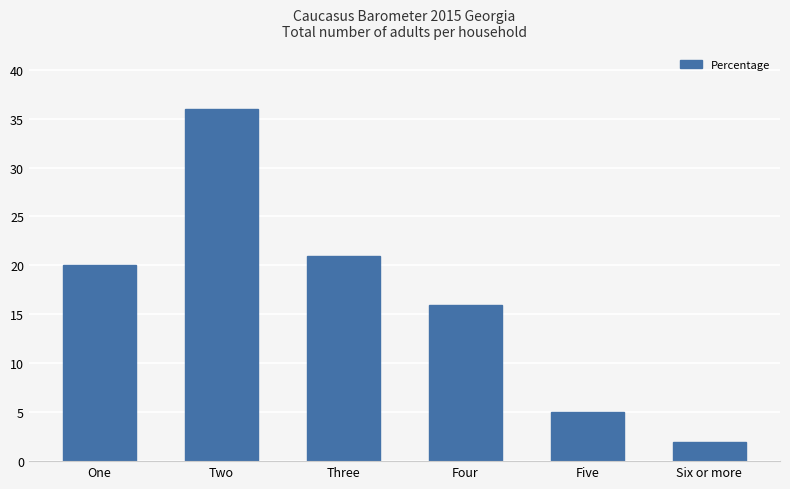

True or false: the data shows 21 at Three.

True